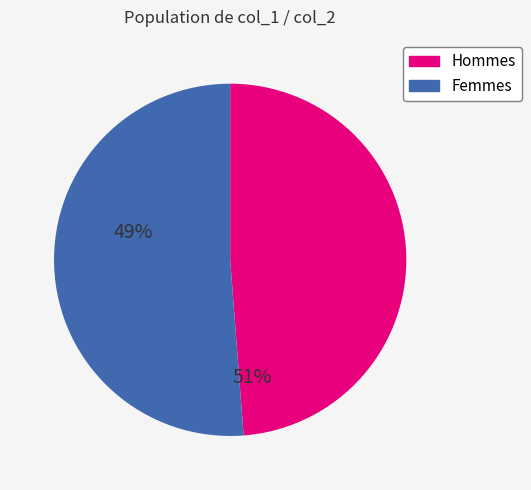

Is there any slice that represents more than half of the pie?

Yes